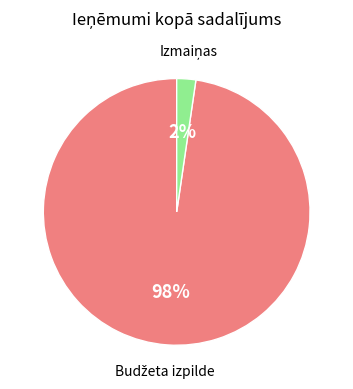

Is there a majority slice in this chart?

Yes